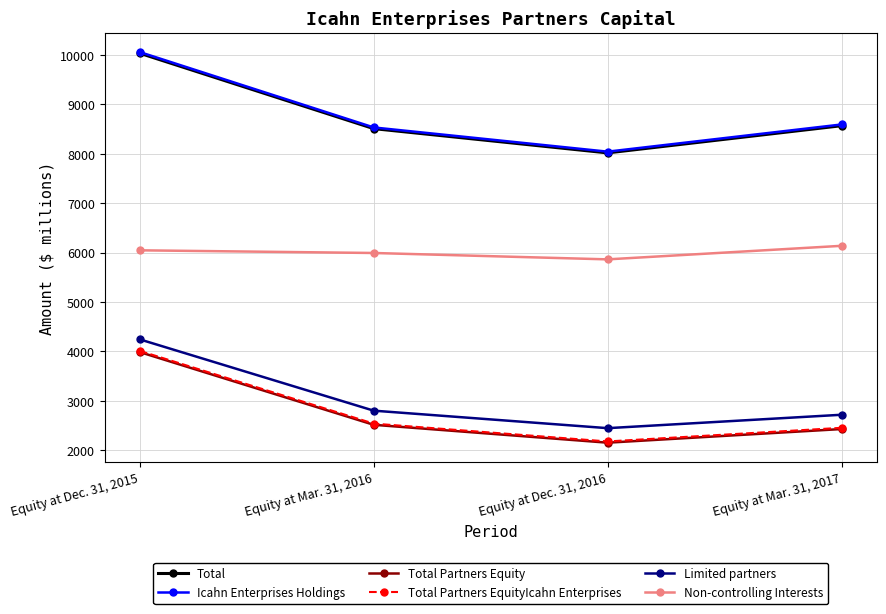

The value of Limited partners at Equity at Mar. 31, 2017 is 710. True or false?

False